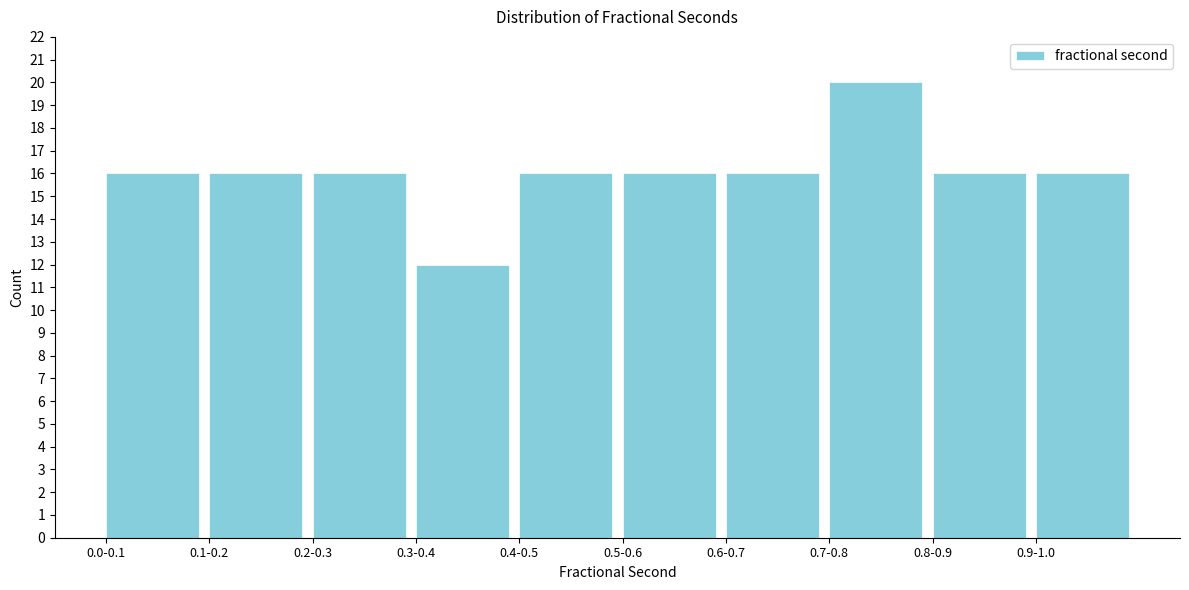

Reading left to right, what are all the values shown in this chart?

16	16	16	12	16	16	16	20	16	16